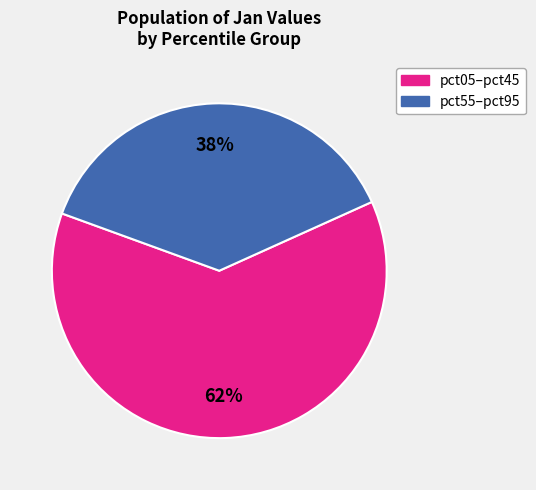

Which slice is the largest?

pct05–pct45